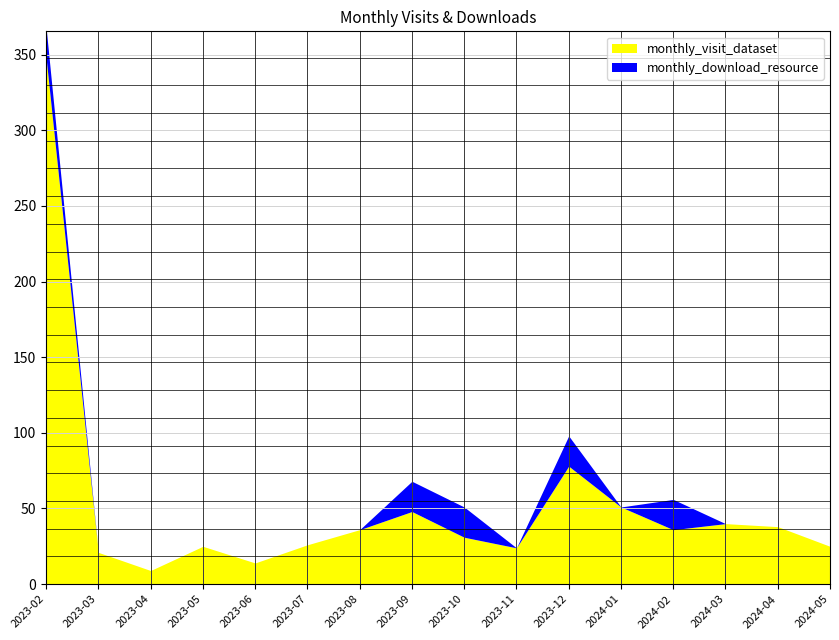

The value of monthly_visit_dataset at 2023-05 is 8. True or false?

False